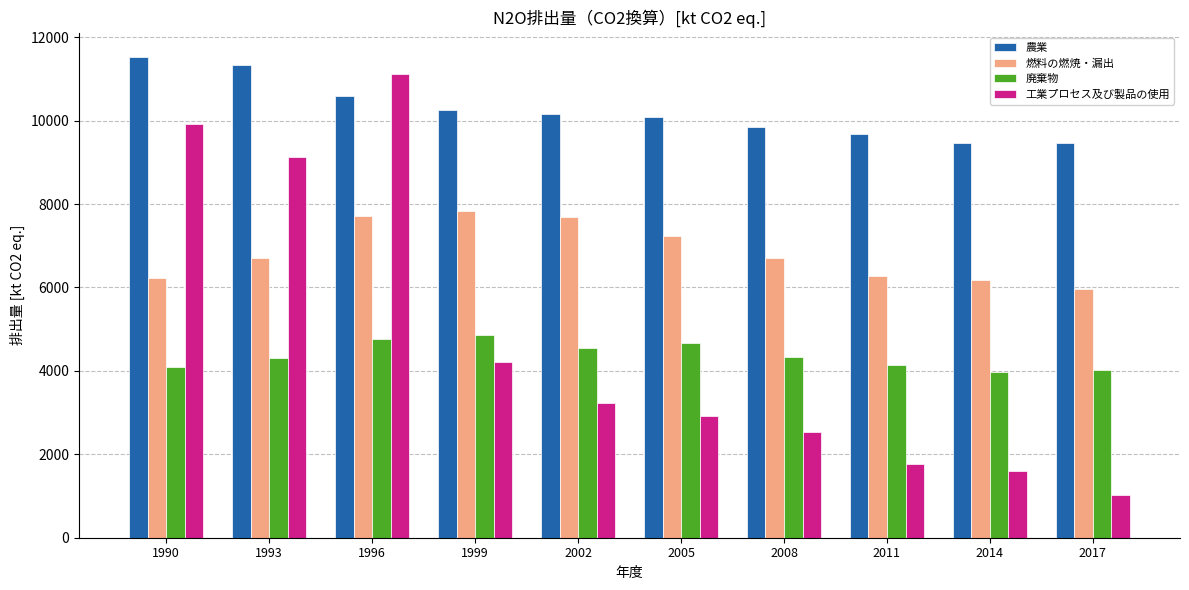

How many bars are there in each group?

4